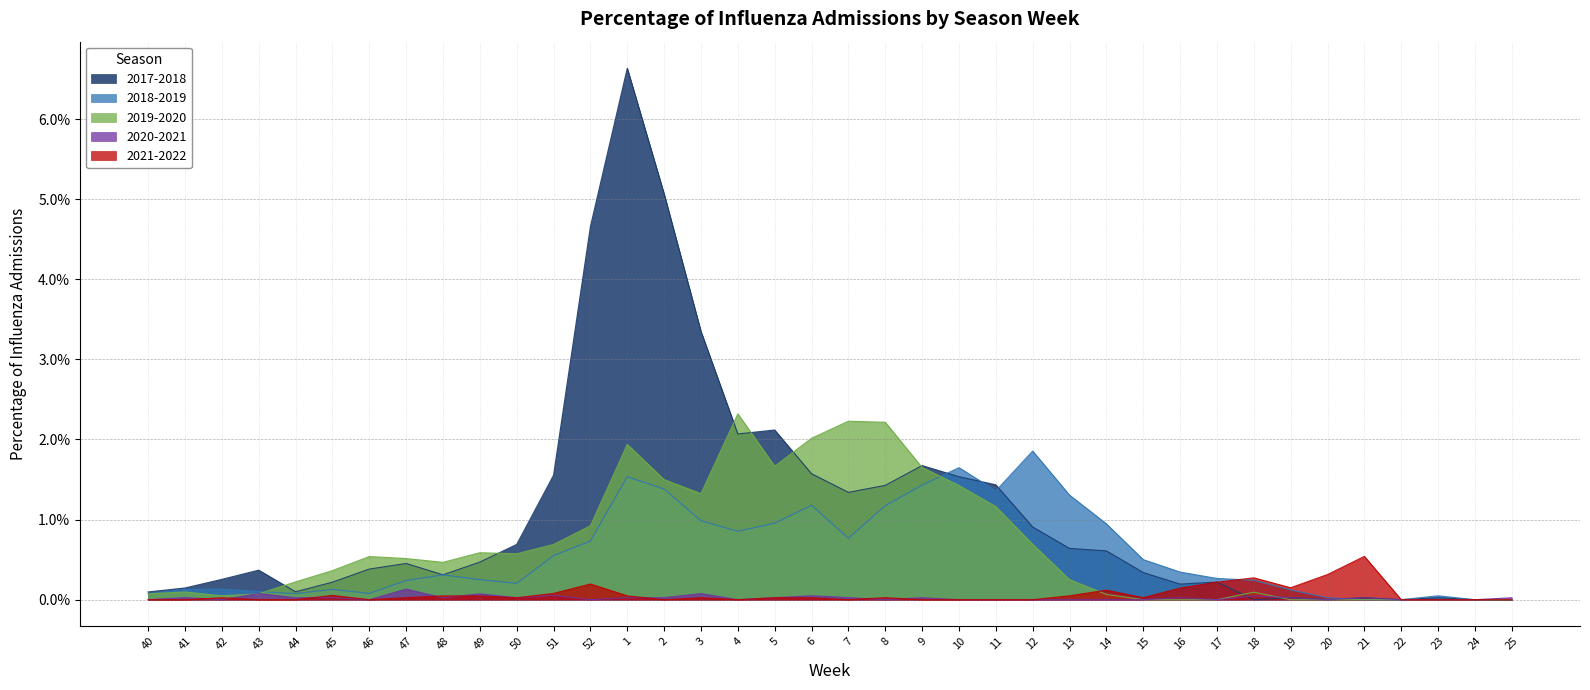

In 2021-2022, how many points are higher than both neighbors (excluding endpoints)?

10